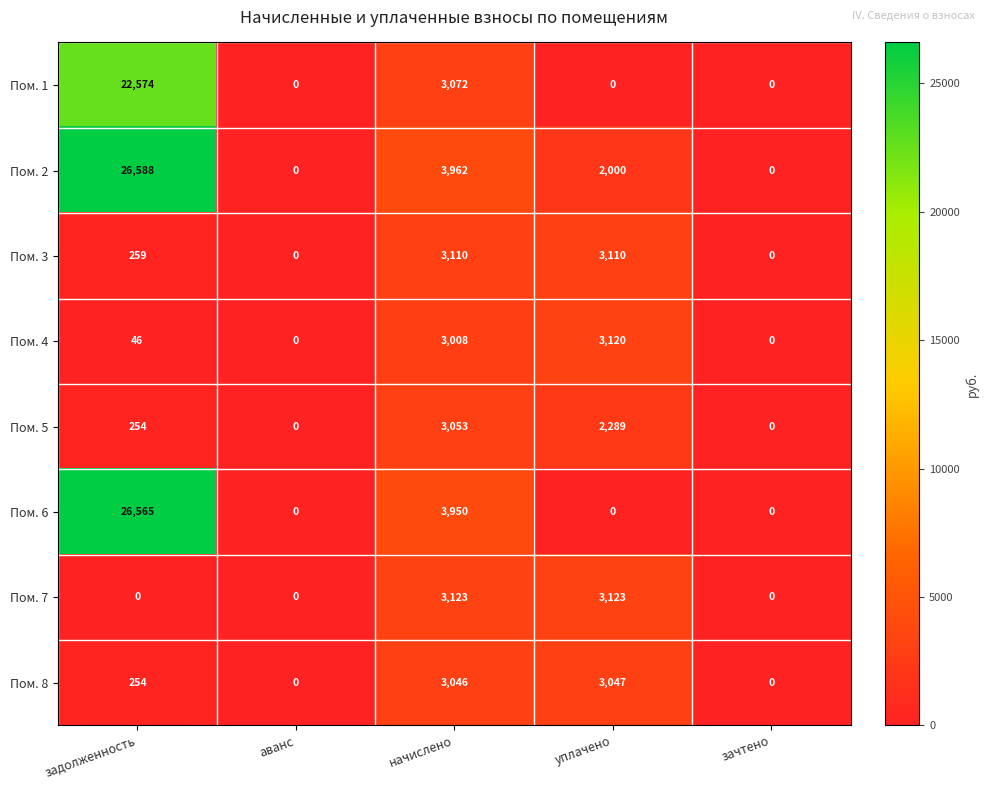

At which category does the chart reach its peak across all series?

задолженность